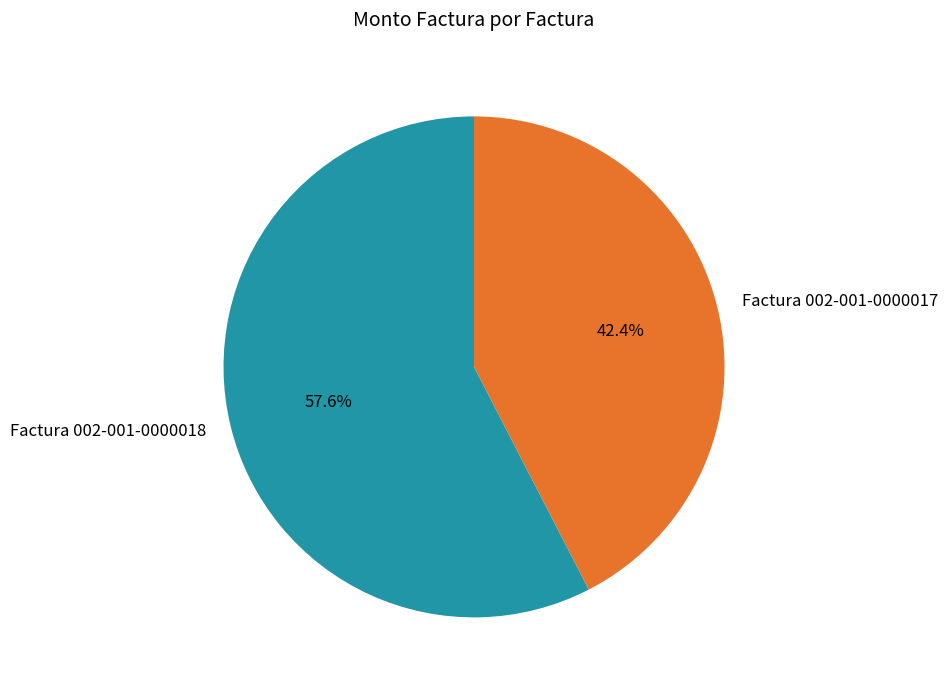

To the nearest percent, what is the average slice percentage?

50%